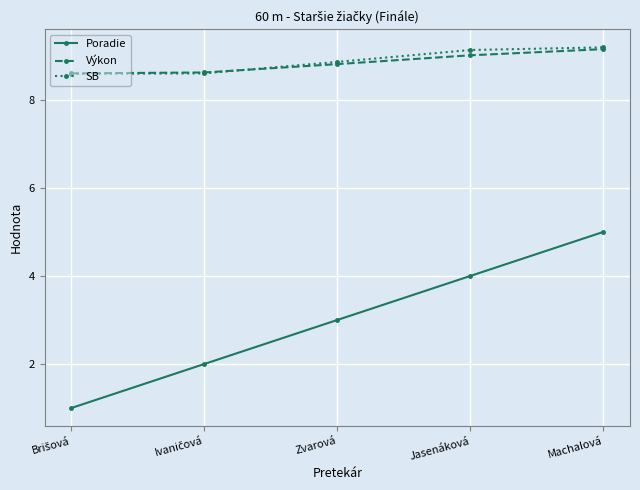

The Výkon series shows 6.2 at Jasenáková. True or false?

False